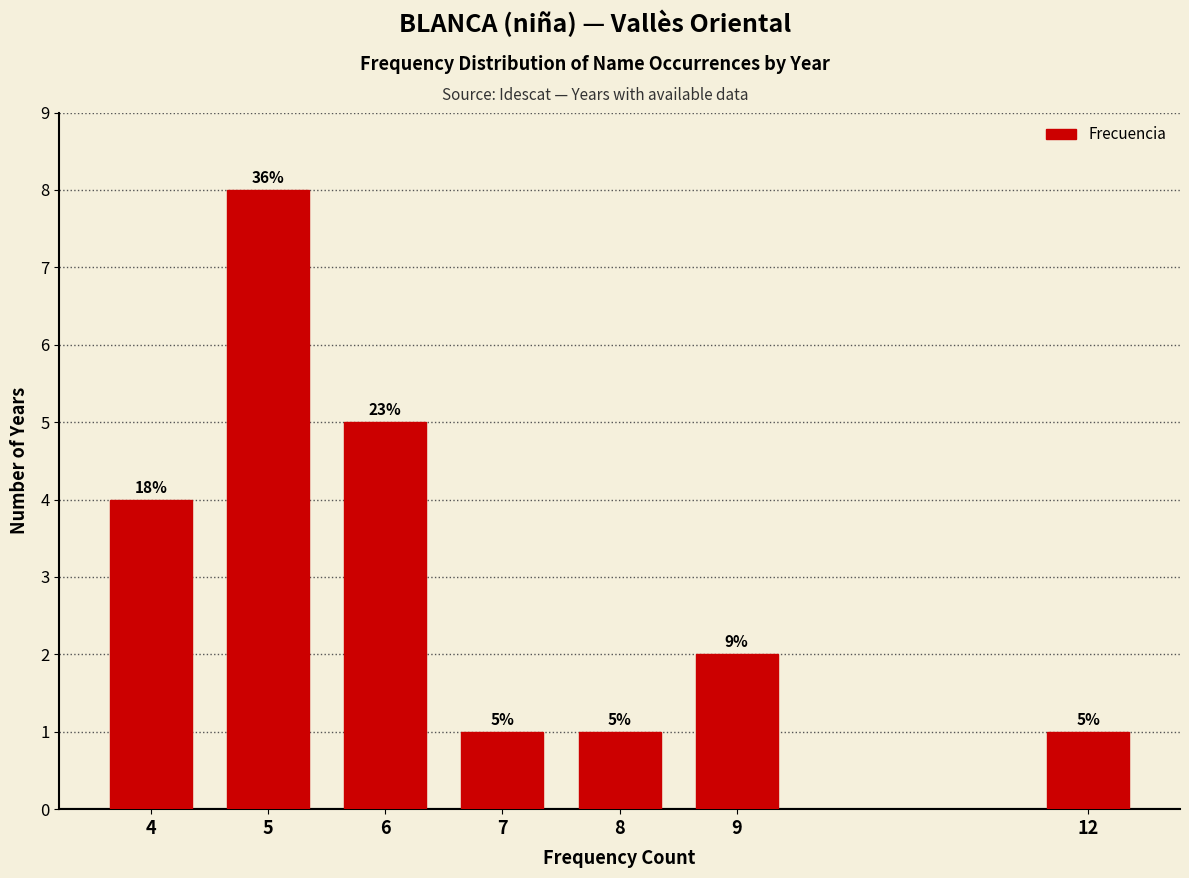

How many bars are there in total?

7